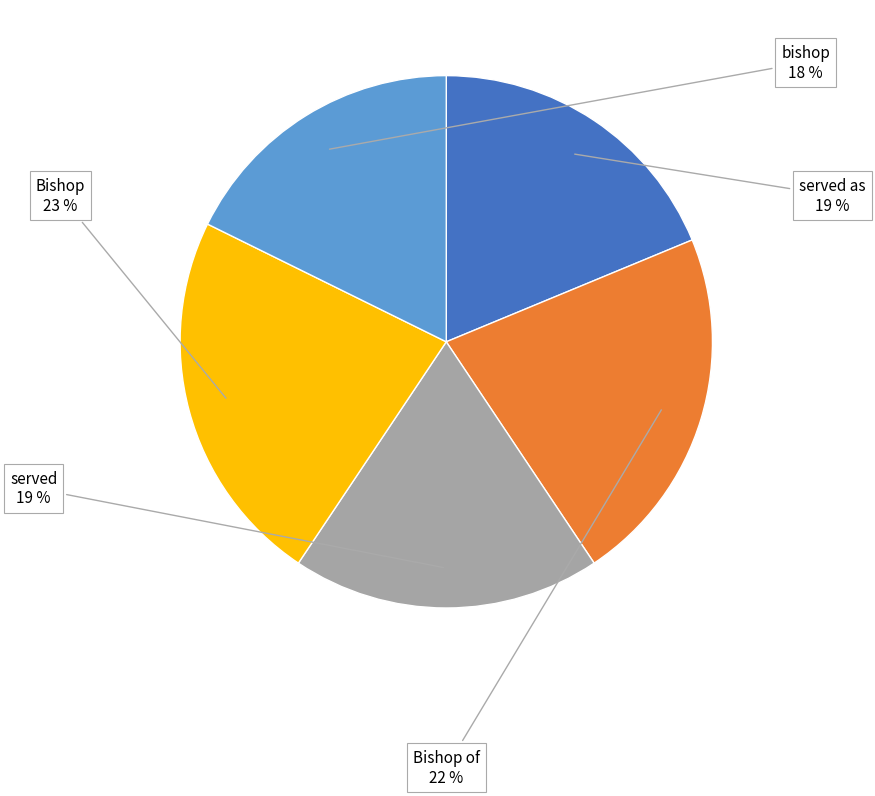

Does served represent more than half of the total?

No